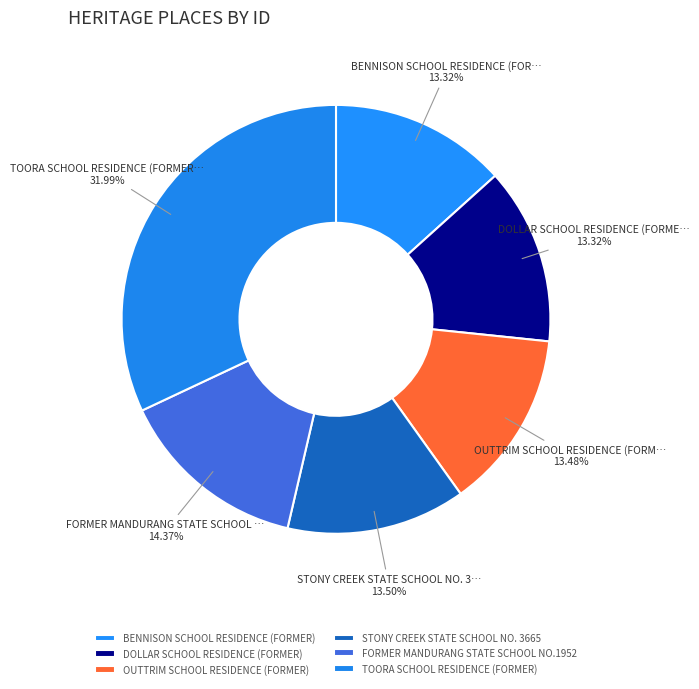

Count the number of slices in the pie.

6